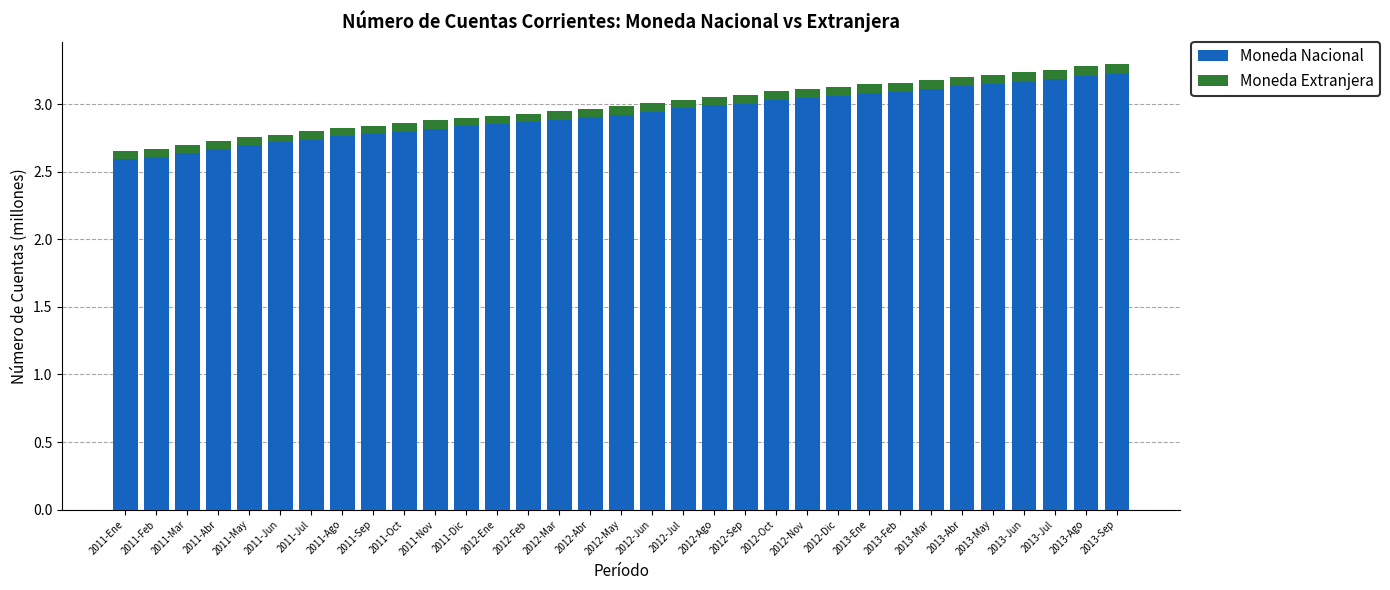

What is the difference between the second highest and second lowest values in the Moneda Nacional series?

0.6